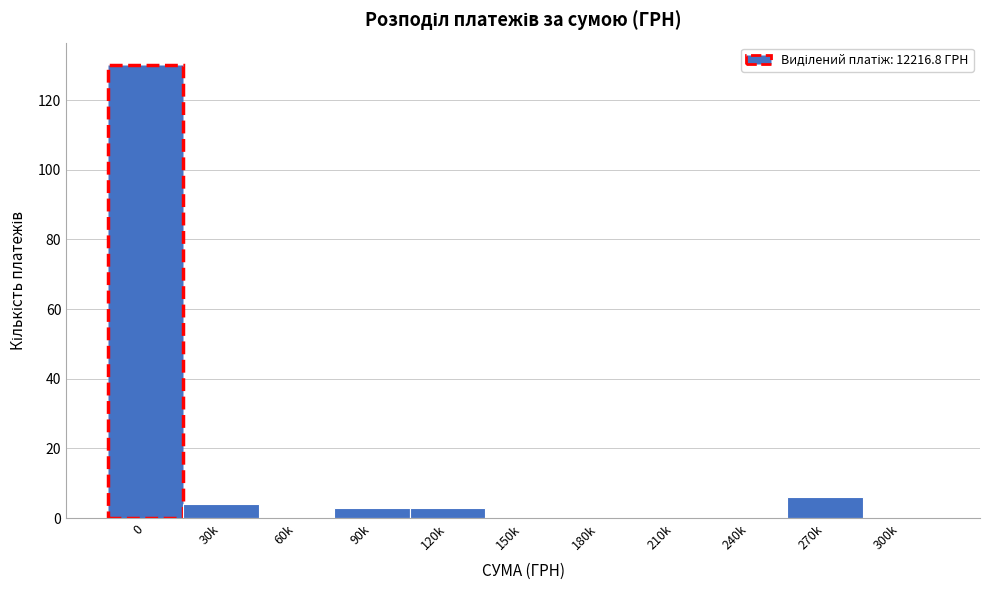

Reading left to right, list all the values displayed in this chart.

0=130	30k=4	60k=0	90k=3	120k=3	150k=0	180k=0	210k=0	240k=0	270k=6	300k=0